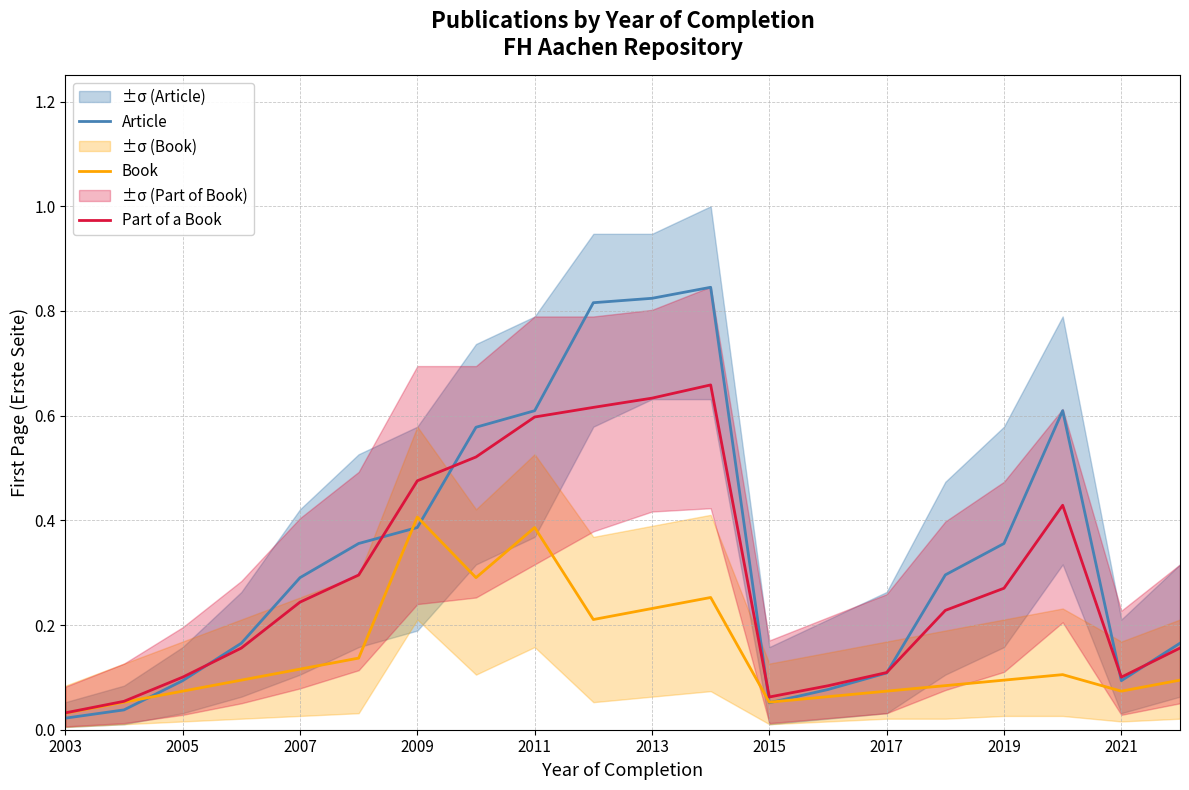

Reading right to left, what are all the values shown in this chart?

Article: 0.2	0.1	0.6	0.4	0.3	0.1	0.1	0.1	0.8	0.8	0.8	0.6	0.6	0.4	0.4	0.3	0.2	0.1	0.0	0.0
Book: 0.1	0.1	0.1	0.1	0.1	0.1	0.1	0.1	0.3	0.2	0.2	0.4	0.3	0.4	0.1	0.1	0.1	0.1	0.1	0.0
Part of a Book: 0.2	0.1	0.4	0.3	0.2	0.1	0.1	0.1	0.7	0.6	0.6	0.6	0.5	0.5	0.3	0.2	0.2	0.1	0.1	0.0